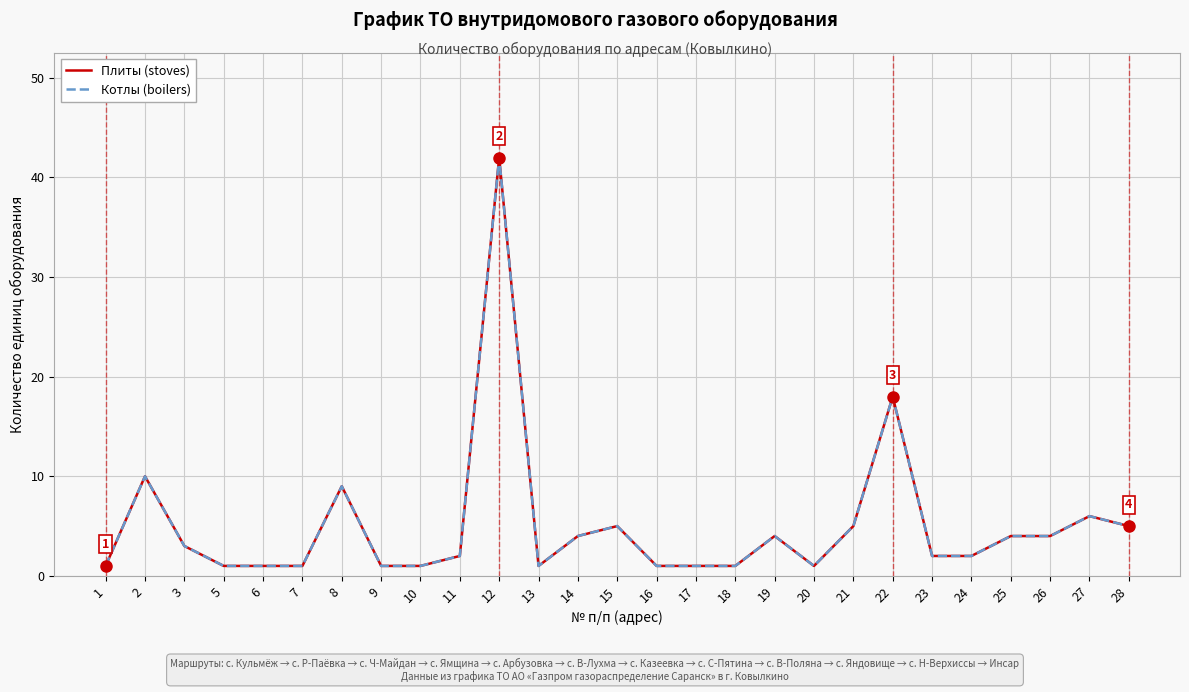

Which series has the widest spread of values?

Плиты (stoves)